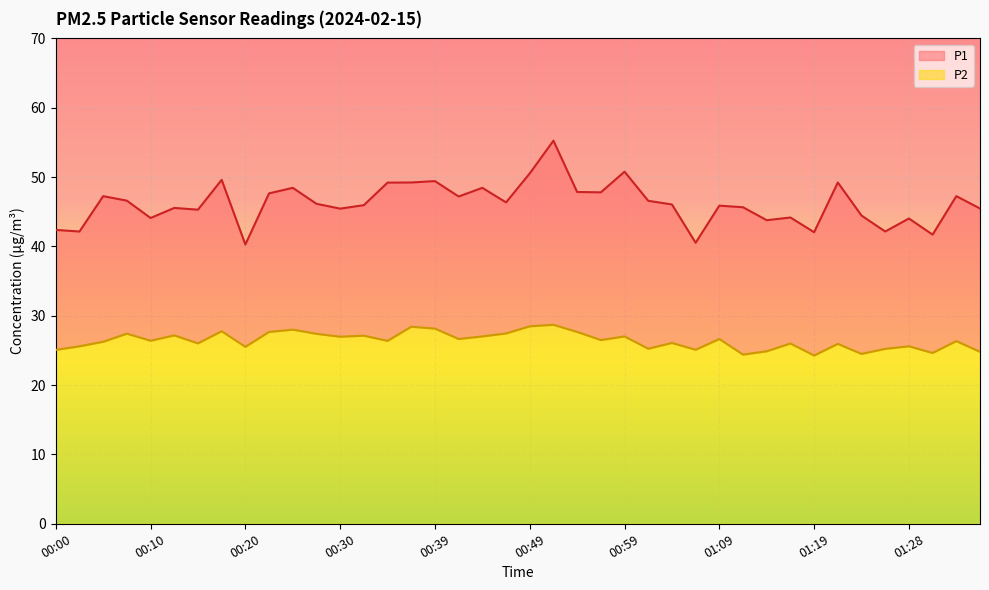

At which label does P2 first exceed 26?

00:05